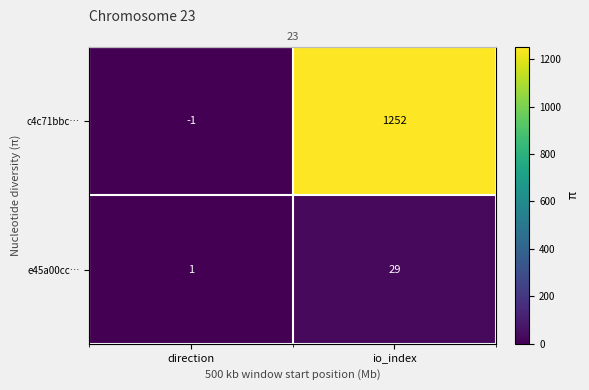

The e45a00cc… series shows 1 at direction. True or false?

True